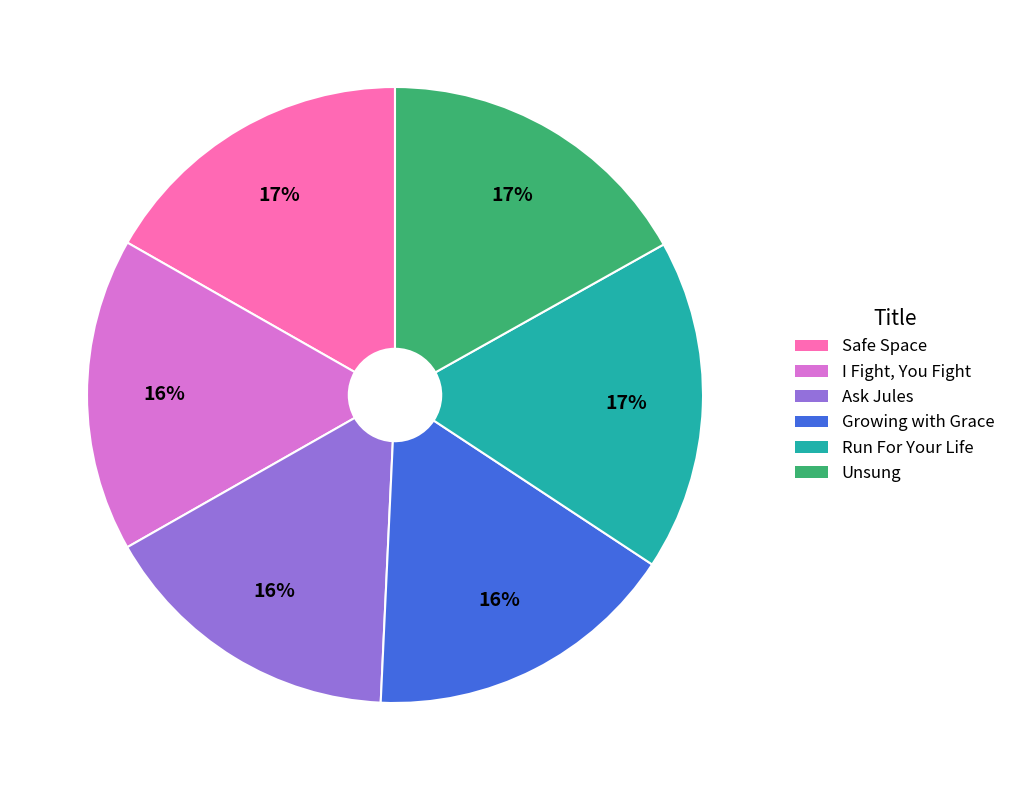

To the nearest percent, what is the difference between the largest and smallest slice percentages?

1%